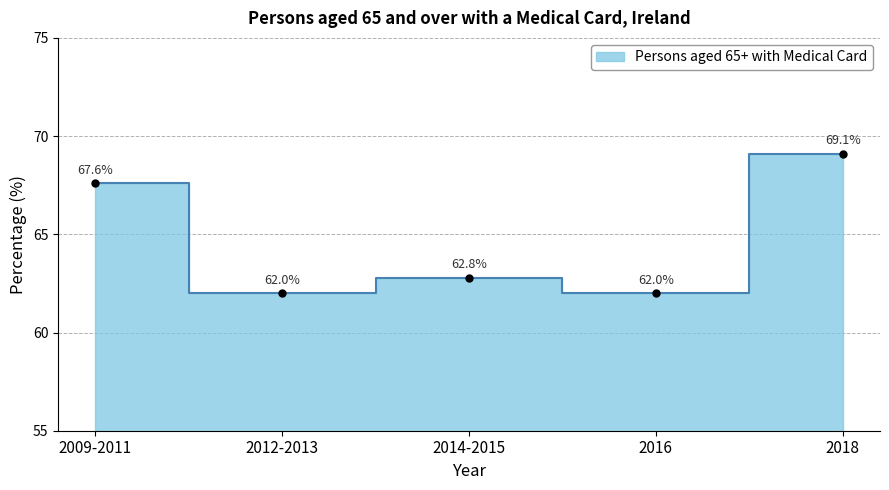

At which category does the data reach its first local peak?

2014-2015